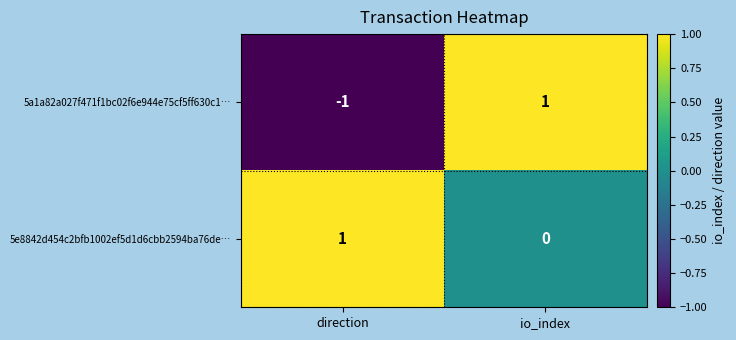

Rank the series at direction from highest to lowest value.

5e8842d454c2bfb1002ef5d1d6cbb2594ba76de…, 5a1a82a027f471f1bc02f6e944e75cf5ff630c1…